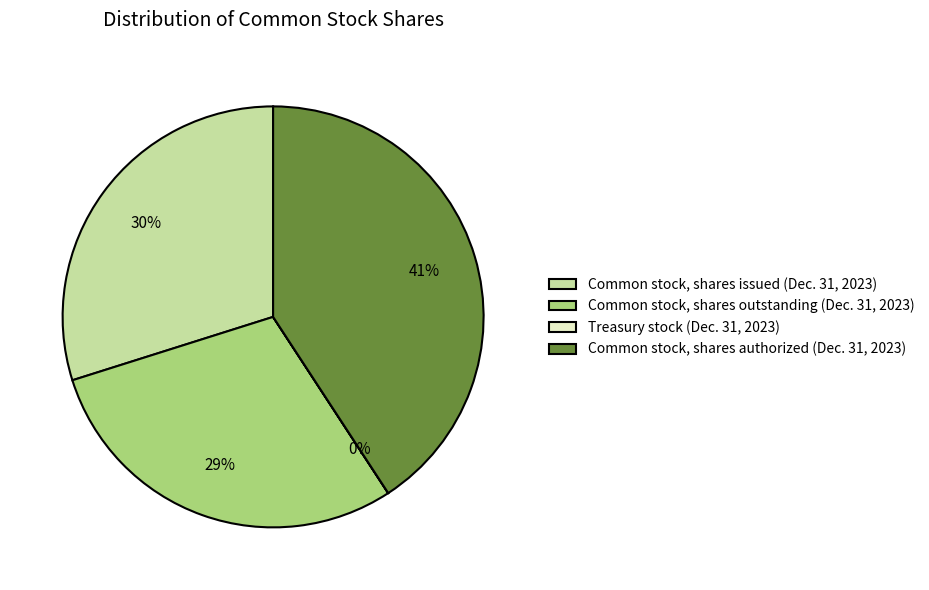

To the nearest percent, what is the average slice percentage?

25%